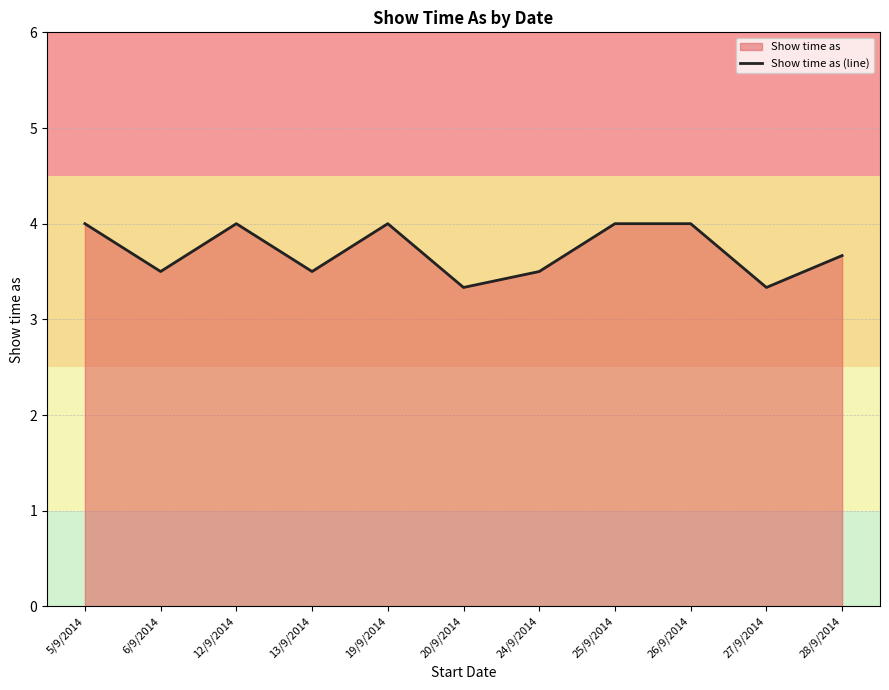

What is the value of the 10th point from the left?

3.3